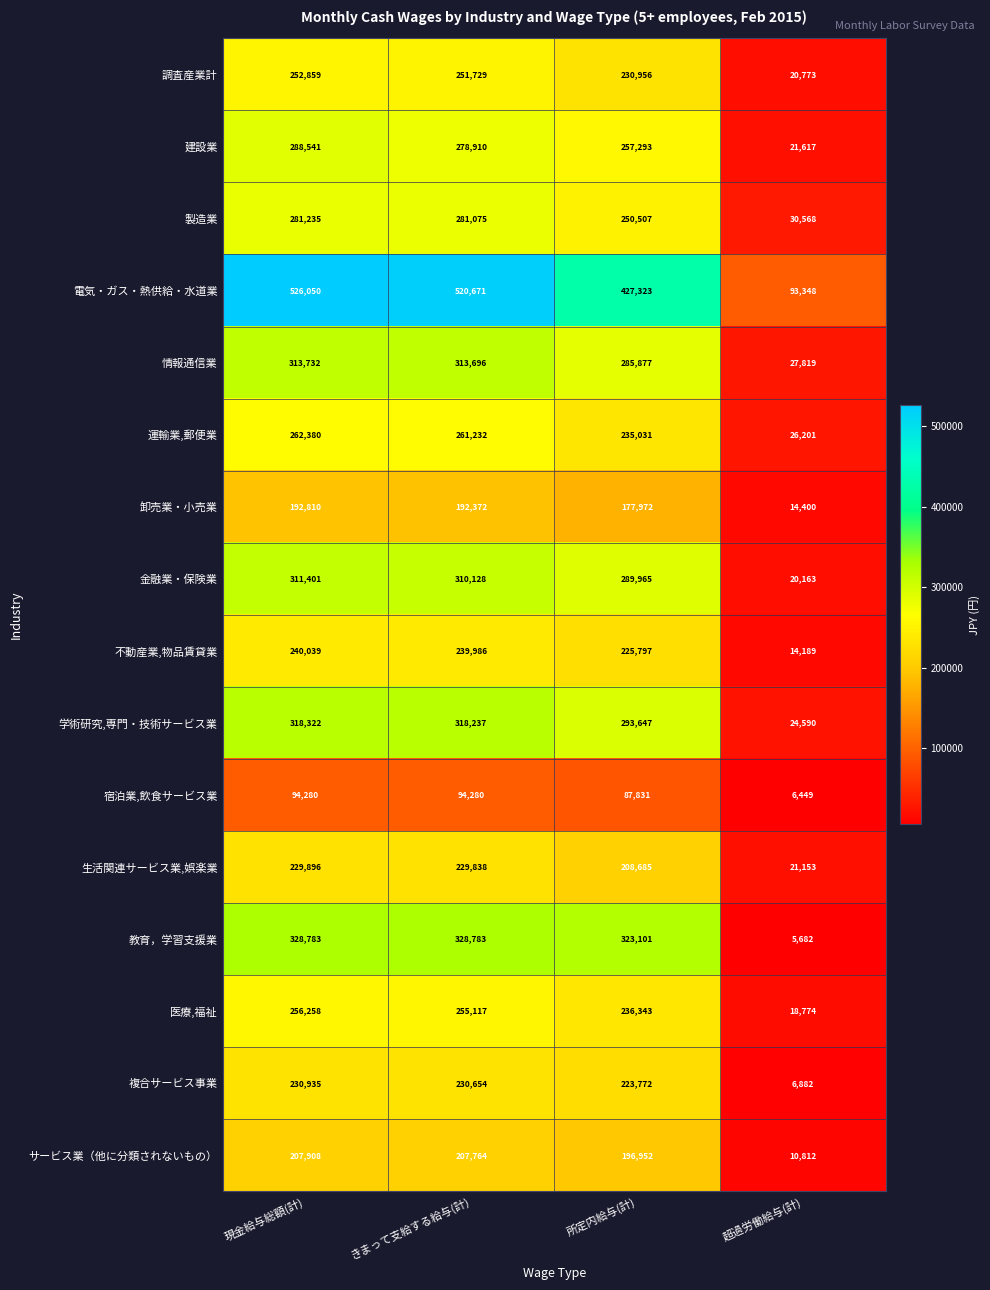

Which category has the highest value across all series?

現金給与総額(計)